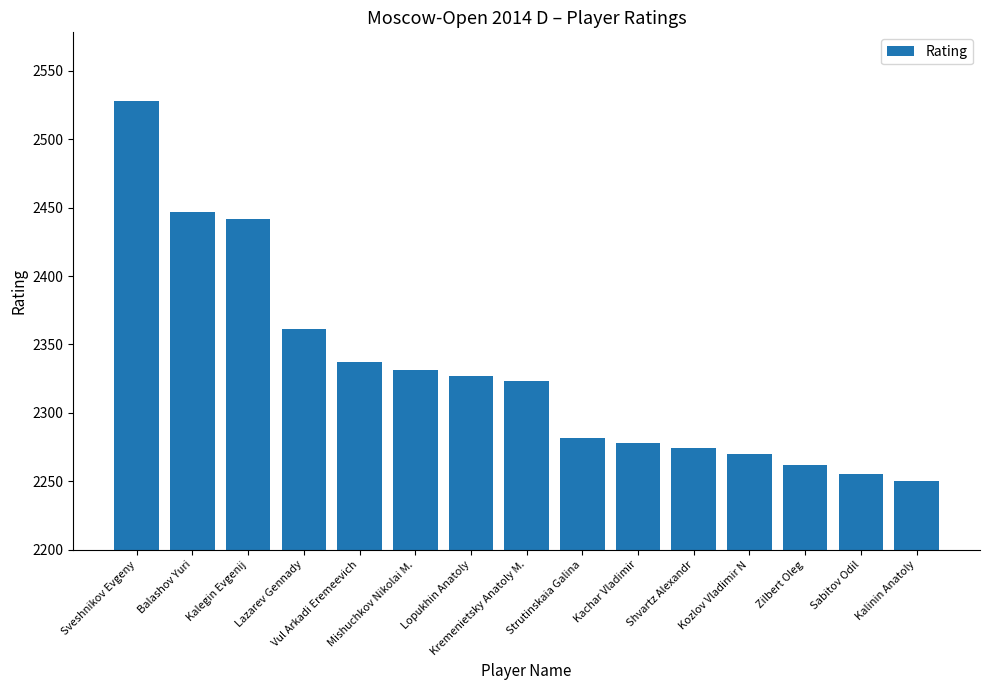

Reading right to left, transcribe all the data shown in this chart.

2250	2255	2262	2270	2274	2278	2282	2323	2327	2331	2337	2361	2442	2447	2528